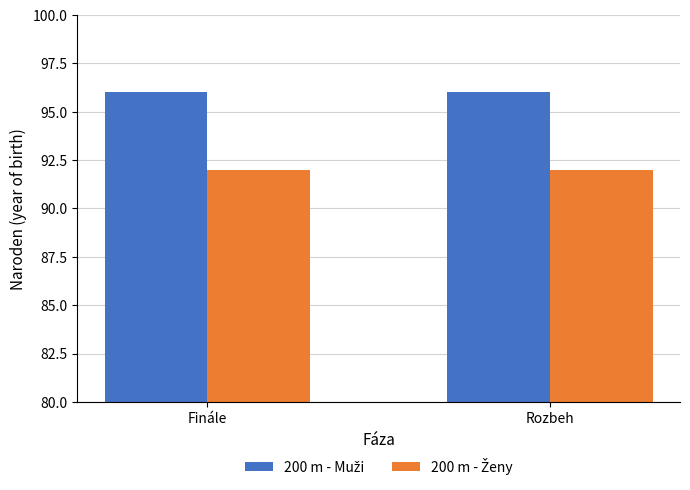

What is the difference between the highest and lowest values at Rozbeh?

4